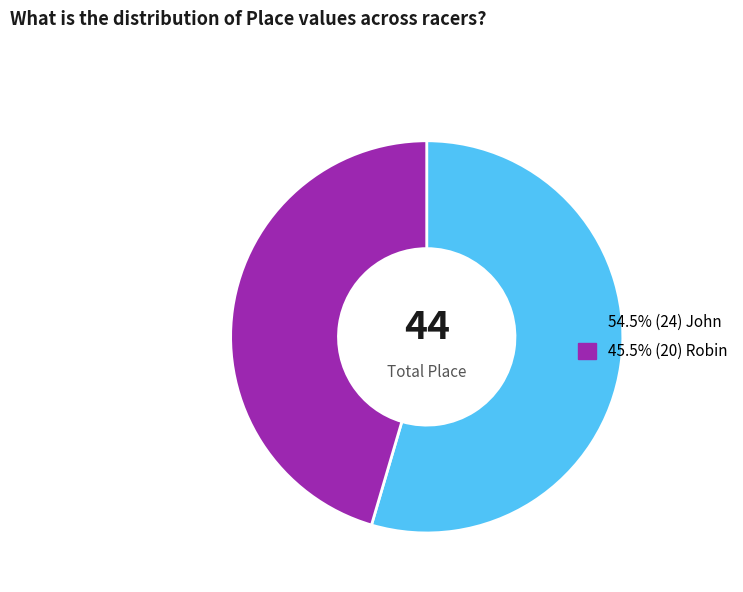

Is there a majority slice in this chart?

Yes